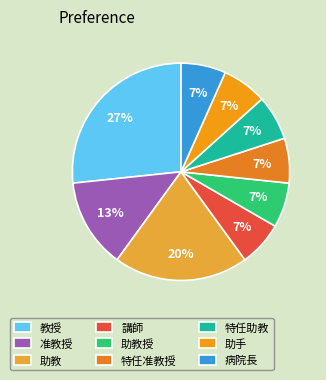

Is there any slice that represents more than half of the pie?

No